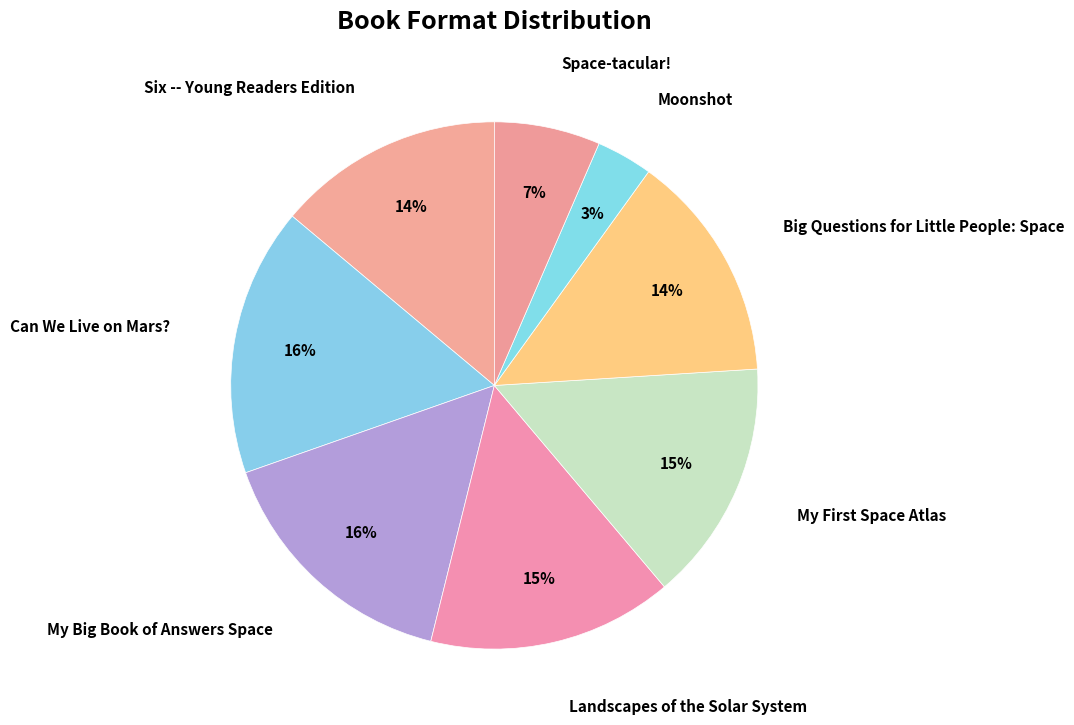

Which category has the smallest portion of the pie?

Moonshot